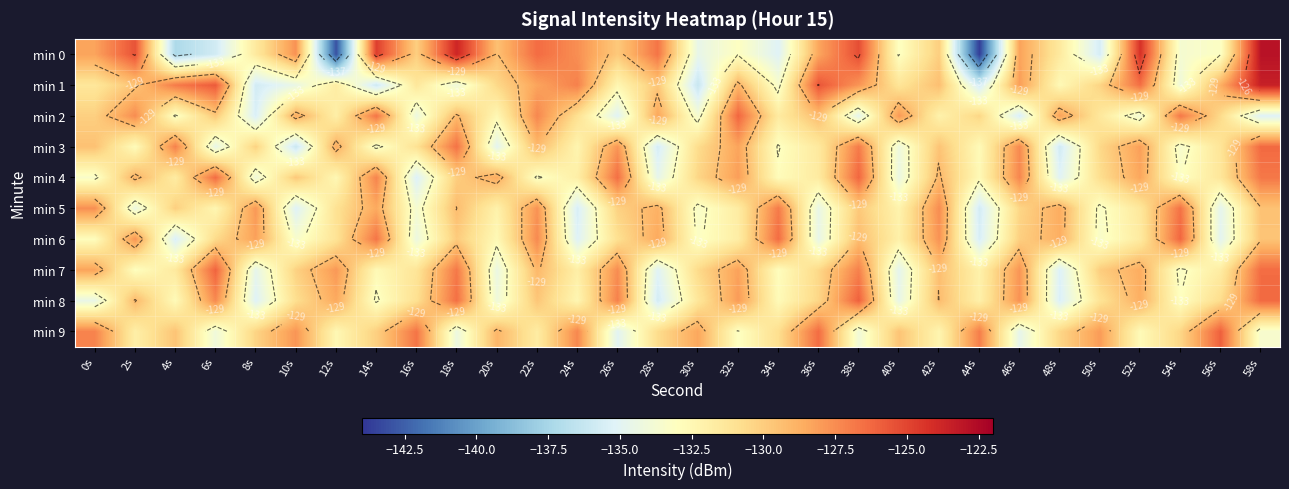

The value of min 3 at 28s is -220.2. True or false?

False